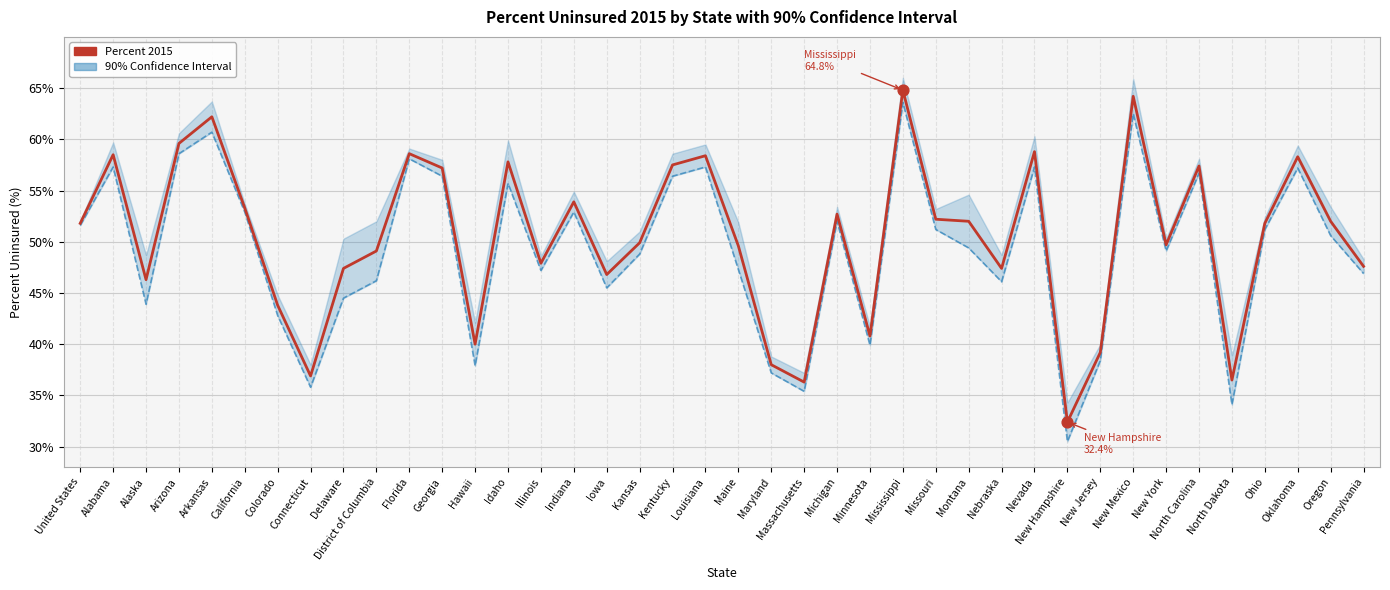

Which series has the largest Y range (max minus min)?

90% CI Upper